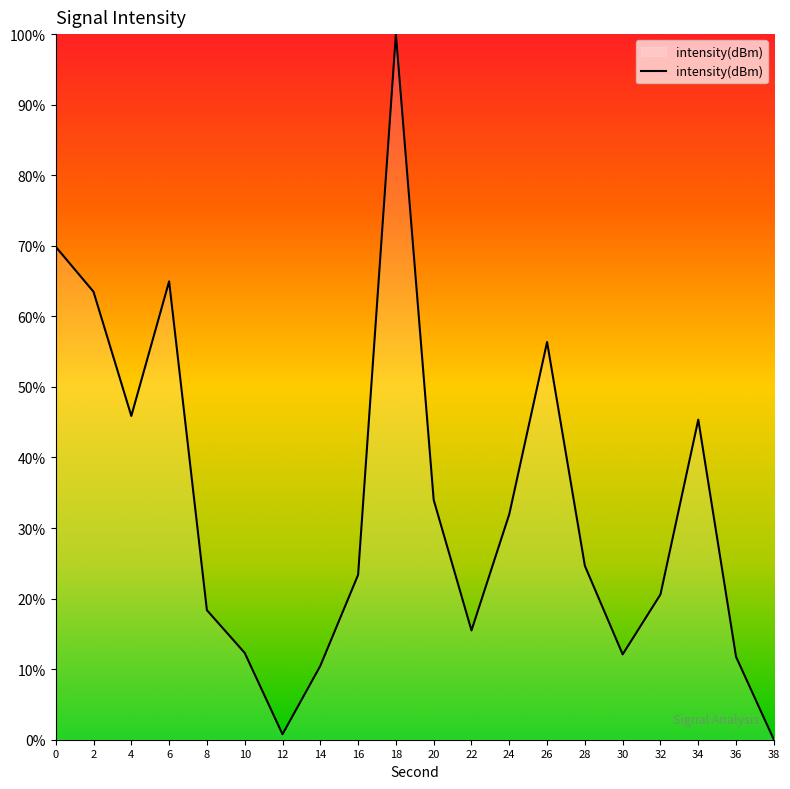

What is the difference between the maximum and minimum values?

100.0